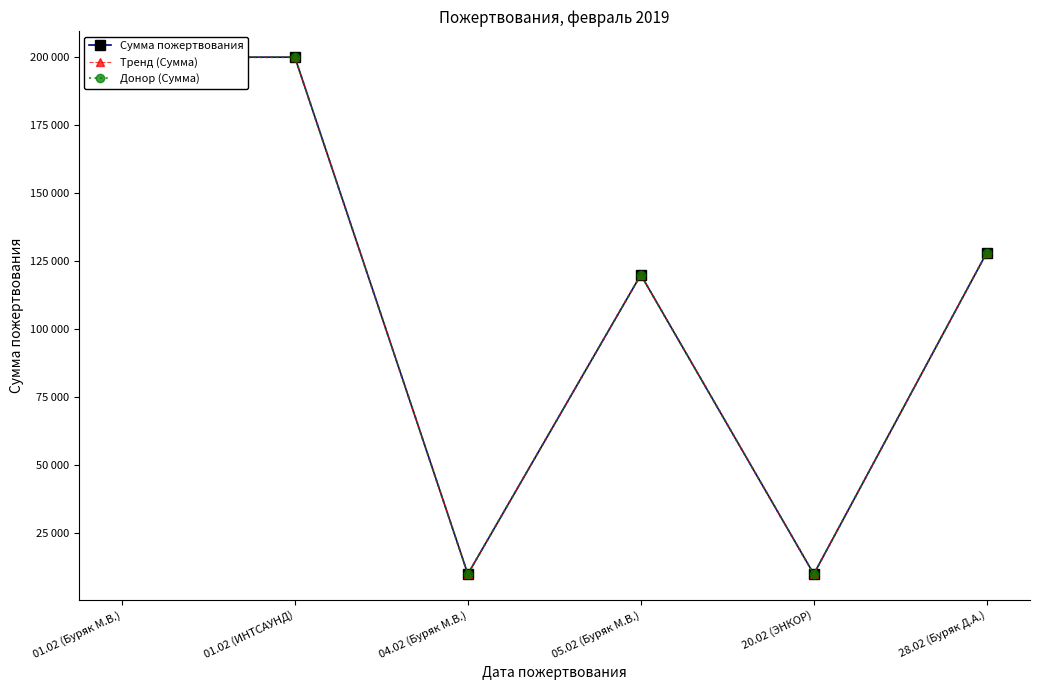

Which series has the largest range (max minus min)?

Сумма пожертвования